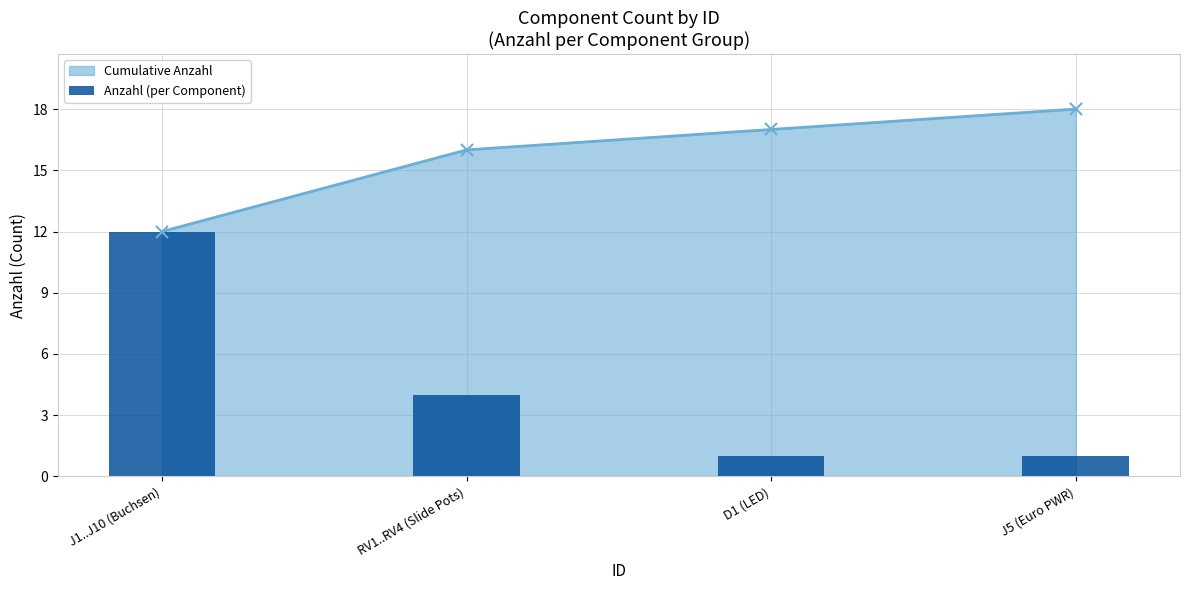

How many values exceed 4?

1